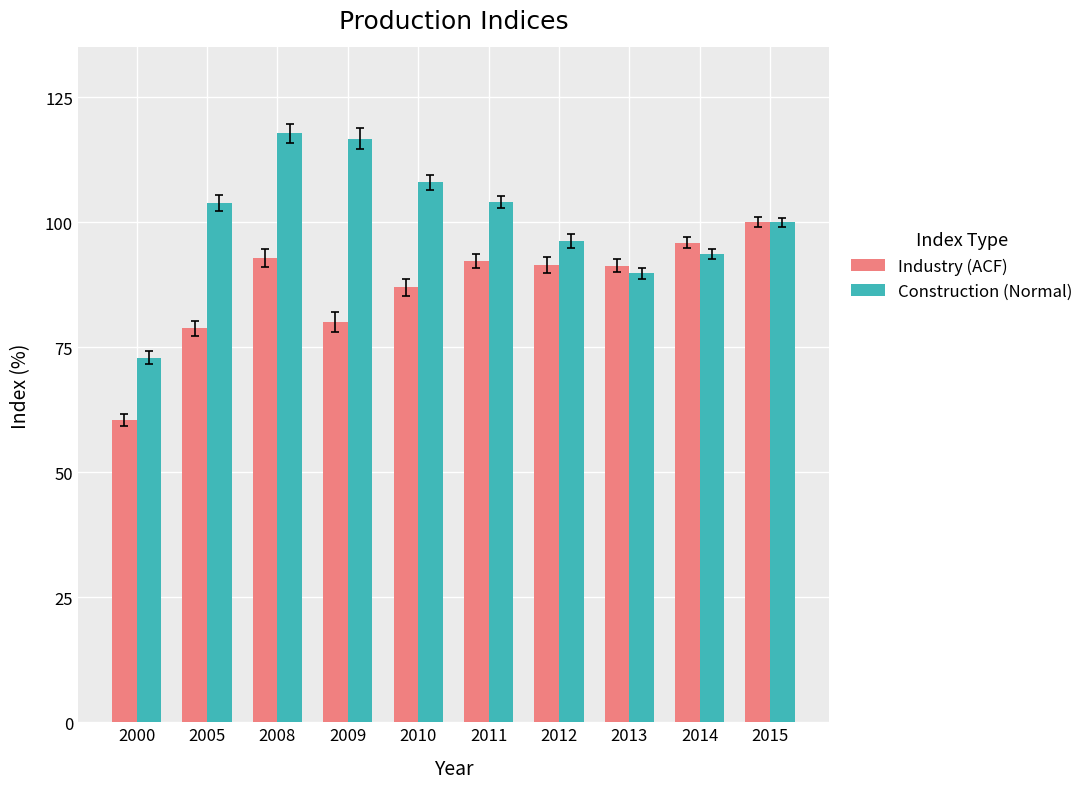

Which series has the largest total across all categories?

Construction (Normal)